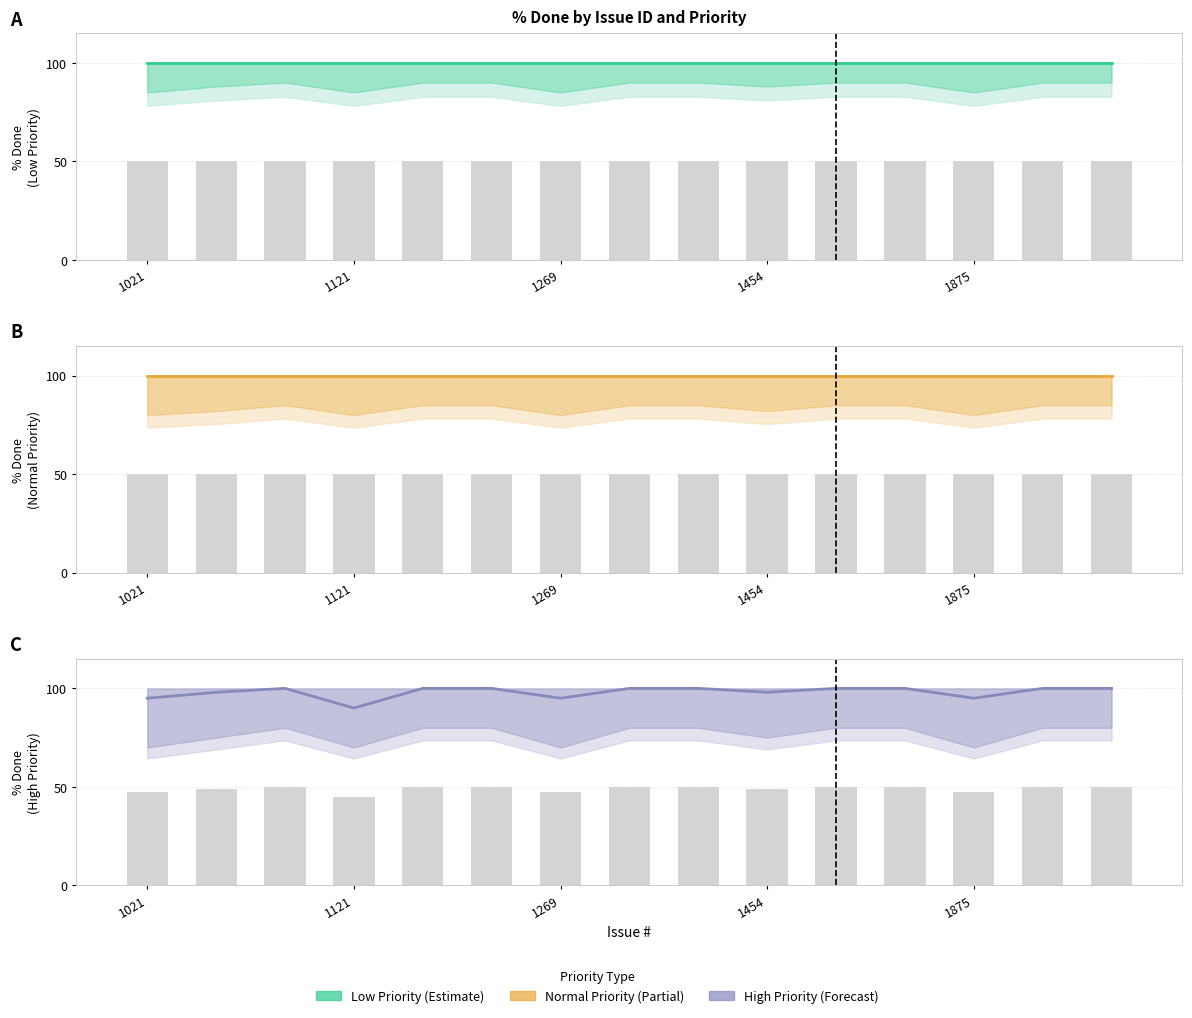

What is the value of the Low Priority bar bar at the 11th from the left?

50.0